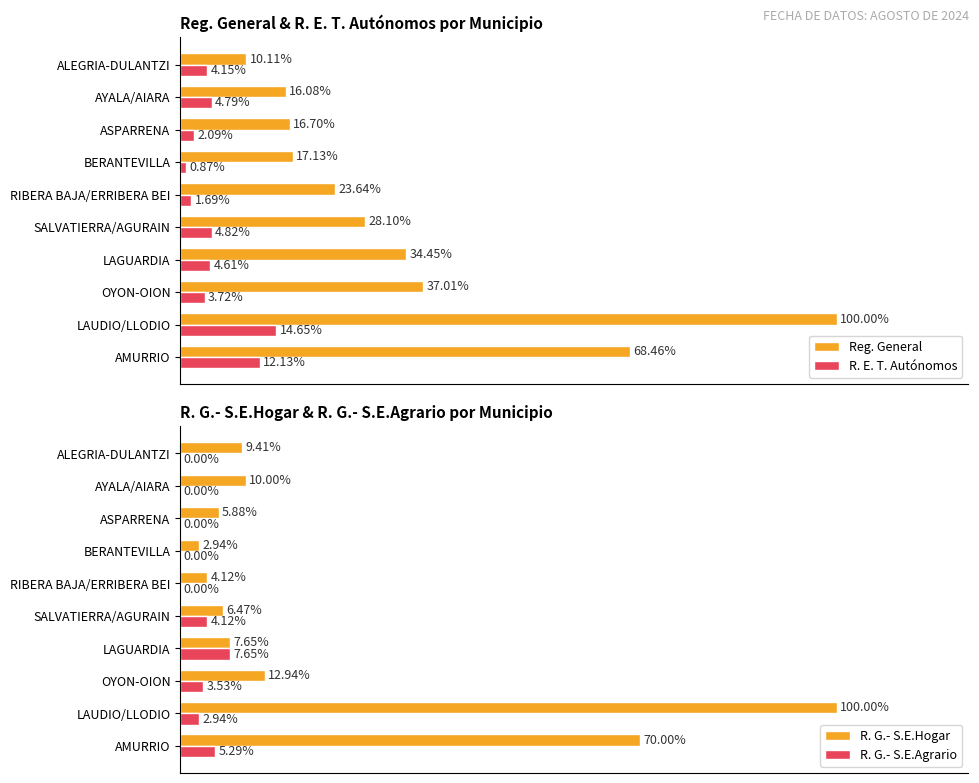

At which label is R. E. T. Autónomos closest to 7?

SALVATIERRA/AGURAIN